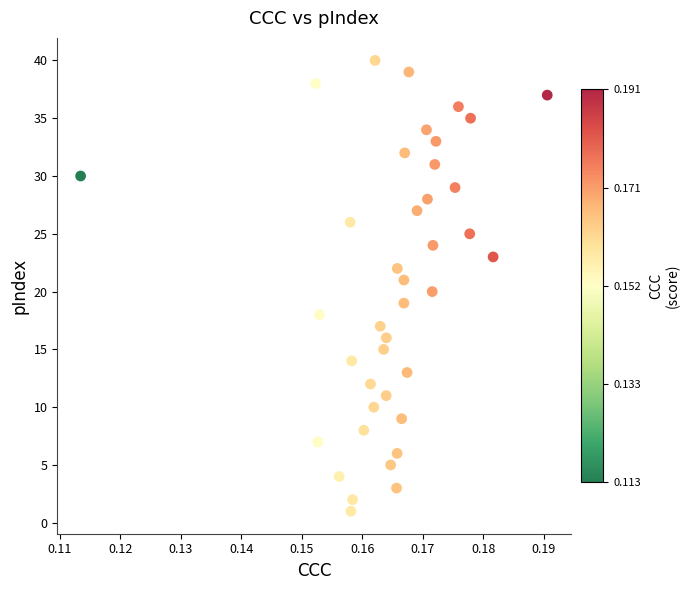

What is the range of Y values (max minus min)?

39